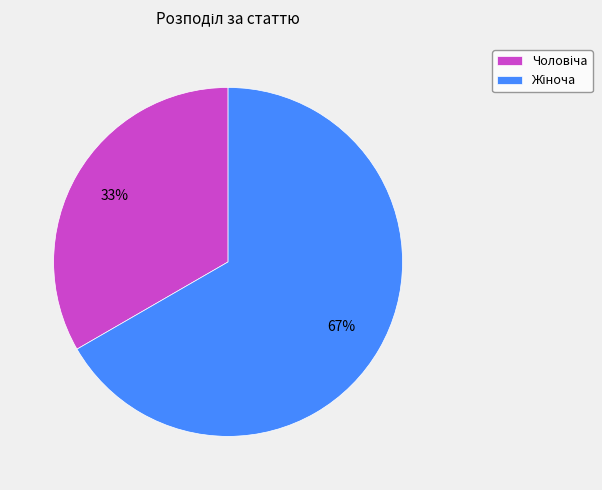

To the nearest percent, what is the average slice percentage?

50%